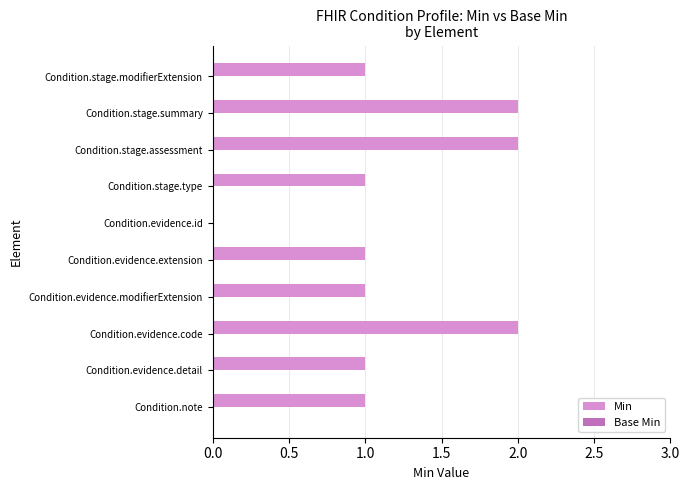

What is the sum of the values at Condition.evidence.modifierExtension and Condition.stage.summary?

3